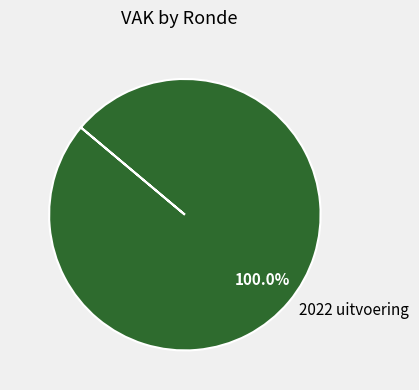

Does 2022 uitvoering represent more than half of the total?

Yes